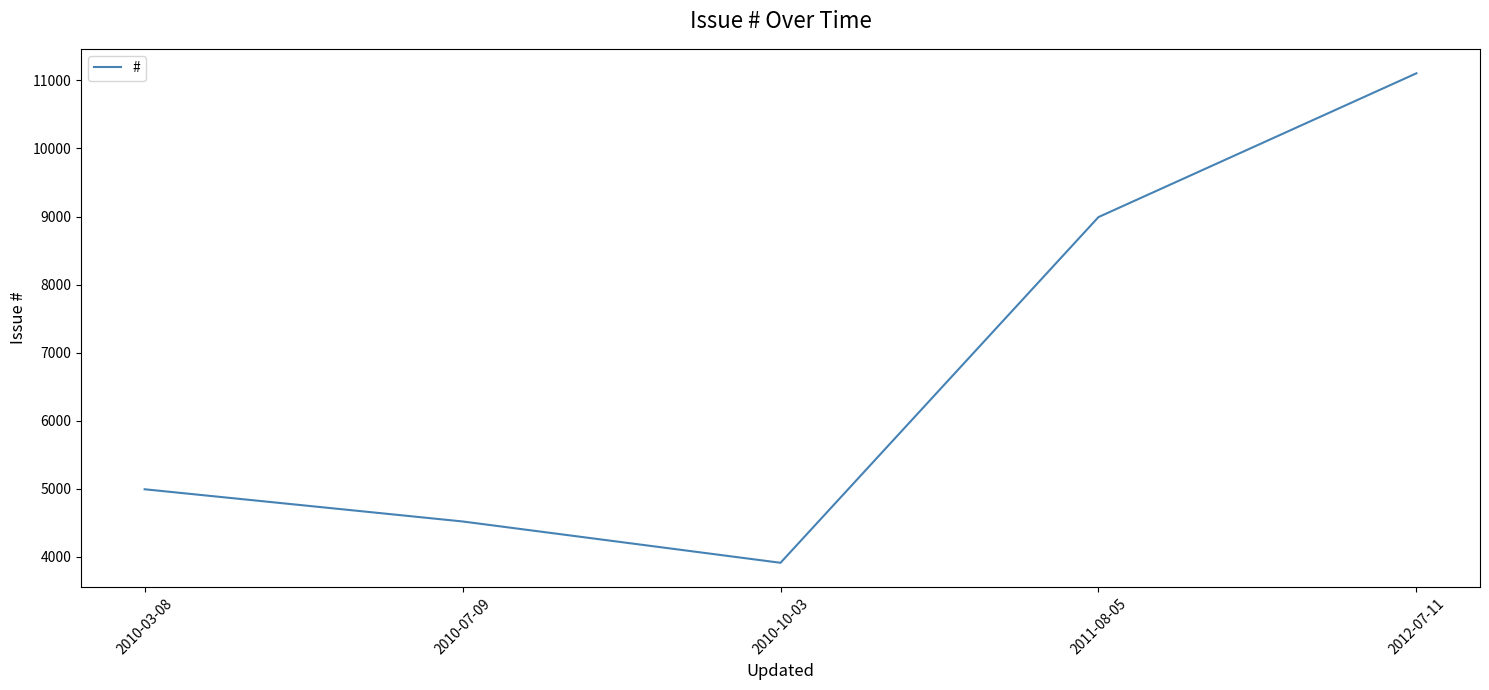

True or false: the data shows 19355 at 2012-07-11.

False